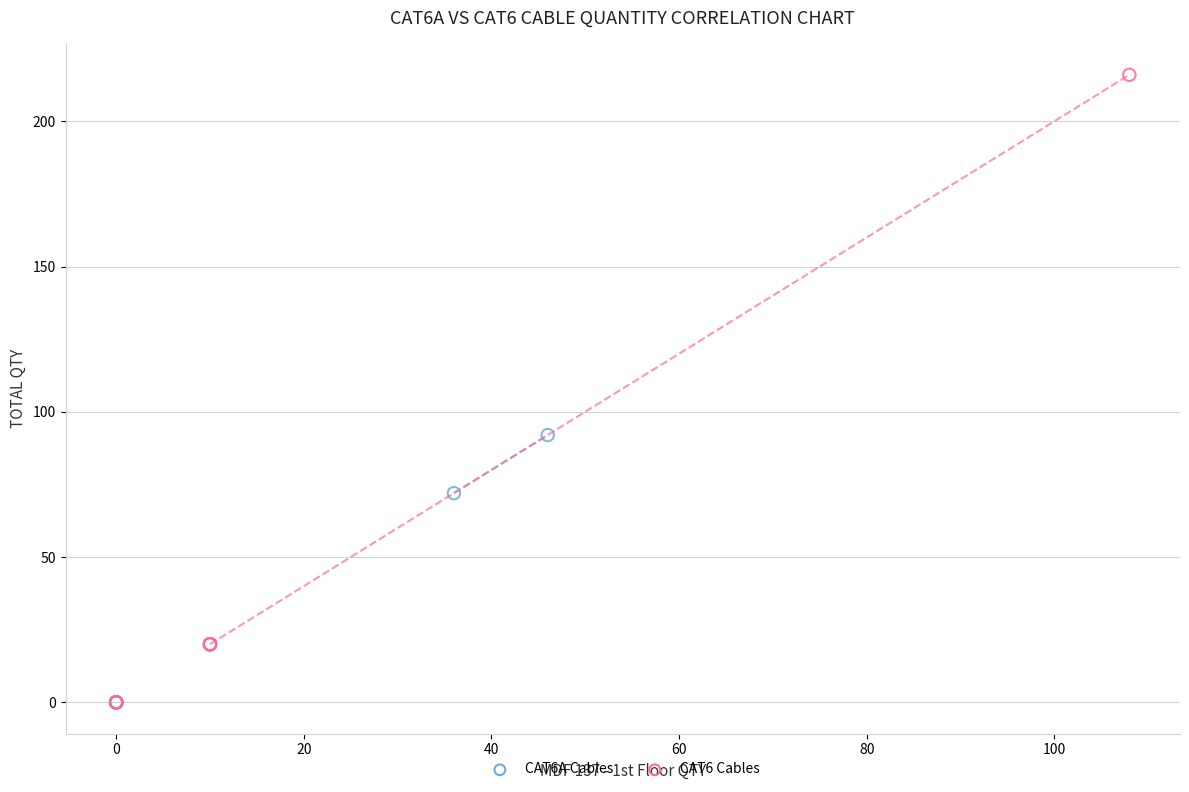

Which series reaches the maximum Y coordinate?

CAT6 Cables